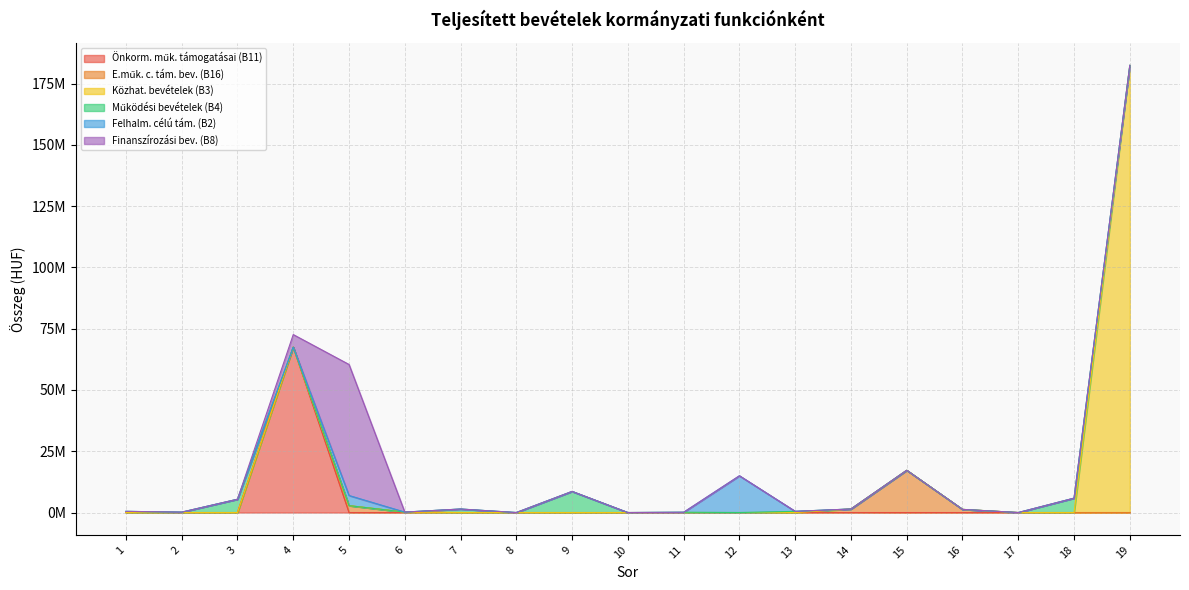

Does the chart display data point markers on the line(s)?

No